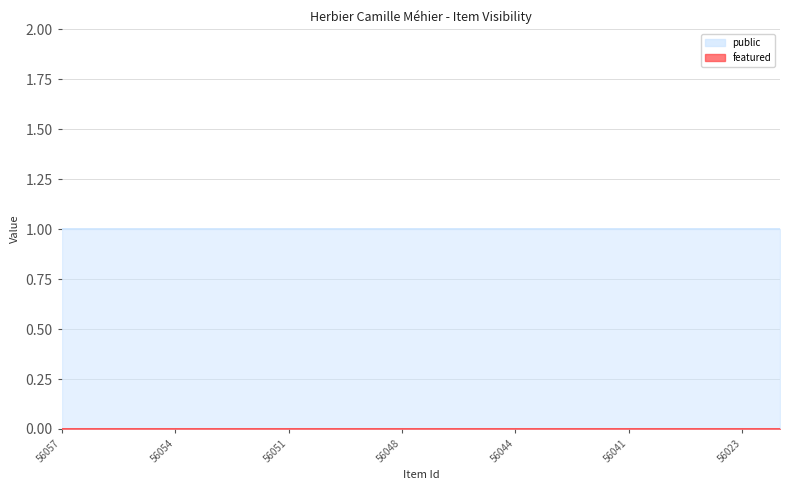

What value does the public series have at 56043?

1